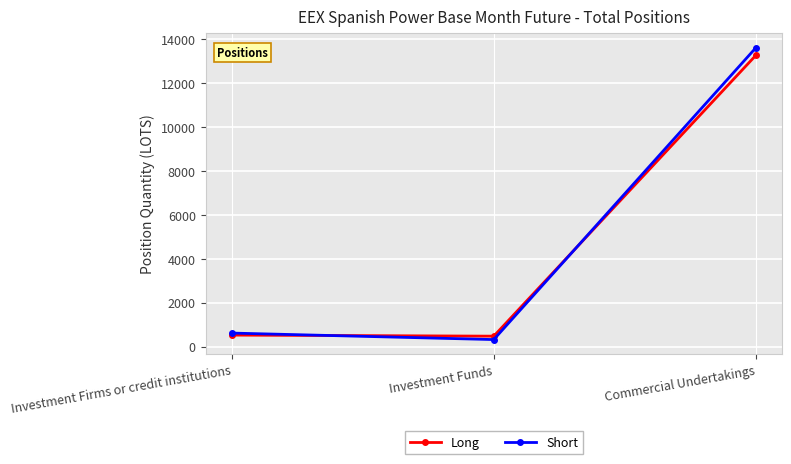

Is the value of Short at Investment Firms or credit institutions greater than the value of Long at Commercial Undertakings?

No